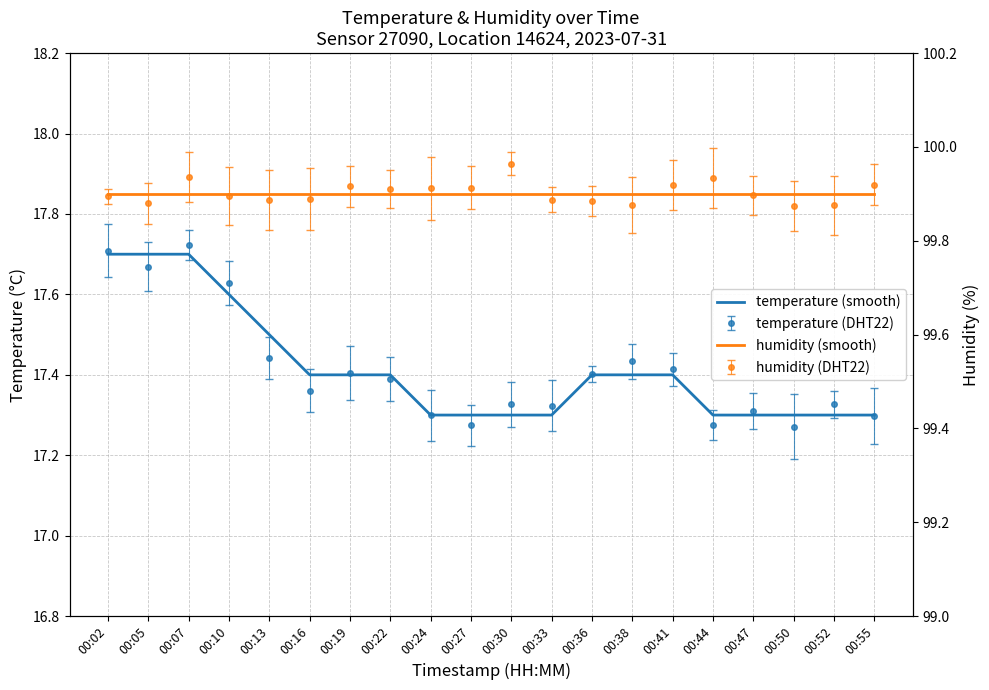

True or false: humidity (smooth) and temperature (smooth) intersect in this chart.

False